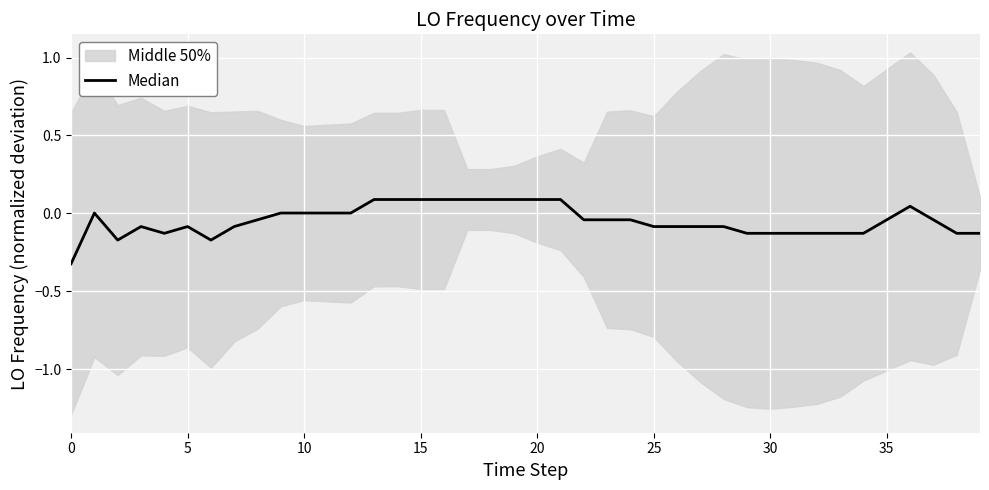

What is the change in value from 14 to 26?

-0.2